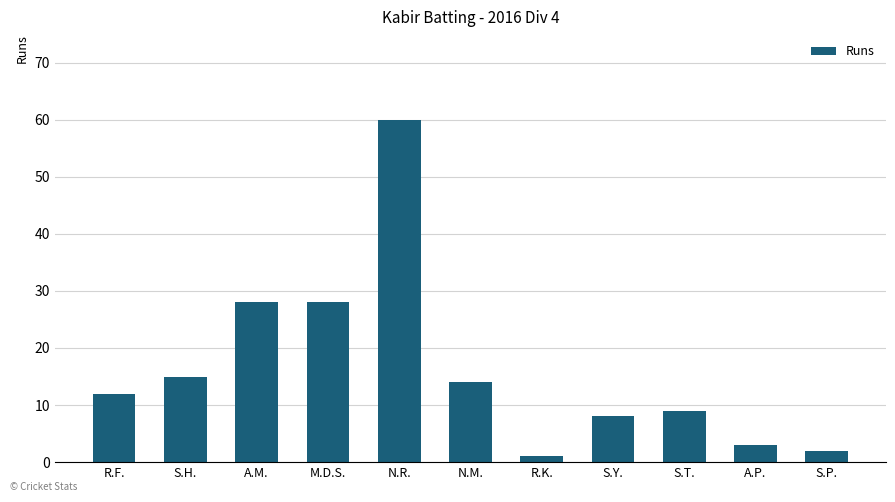

What is the label of the 6th bar from the left?

N.M.